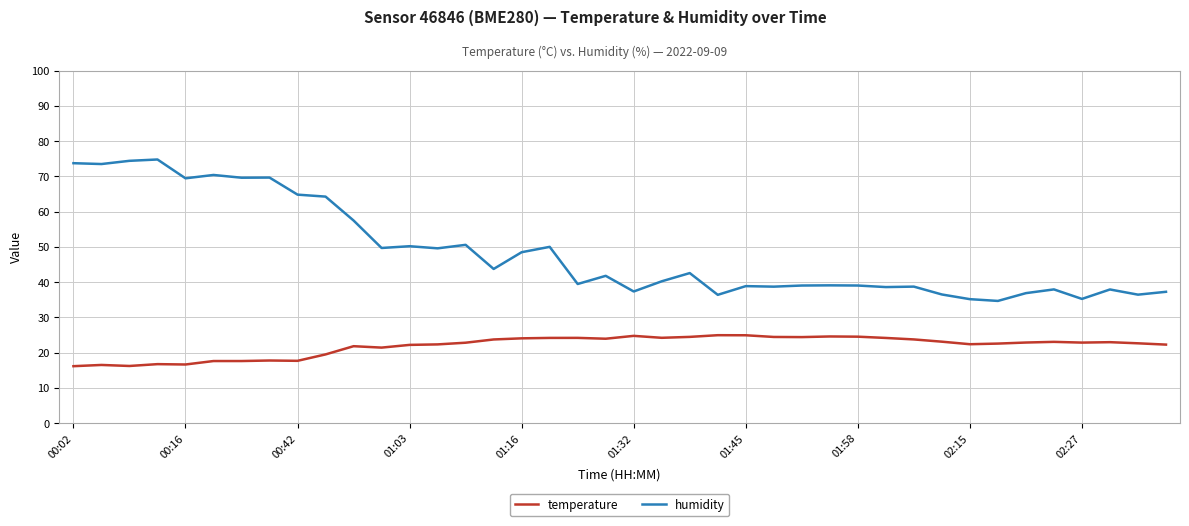

True or false: temperature and humidity intersect in this chart.

False